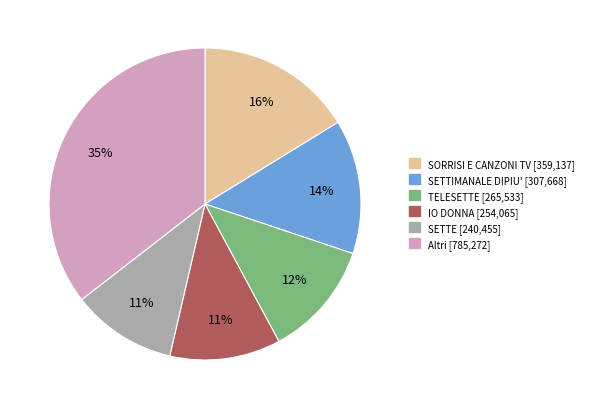

Count the number of slices in the pie.

6